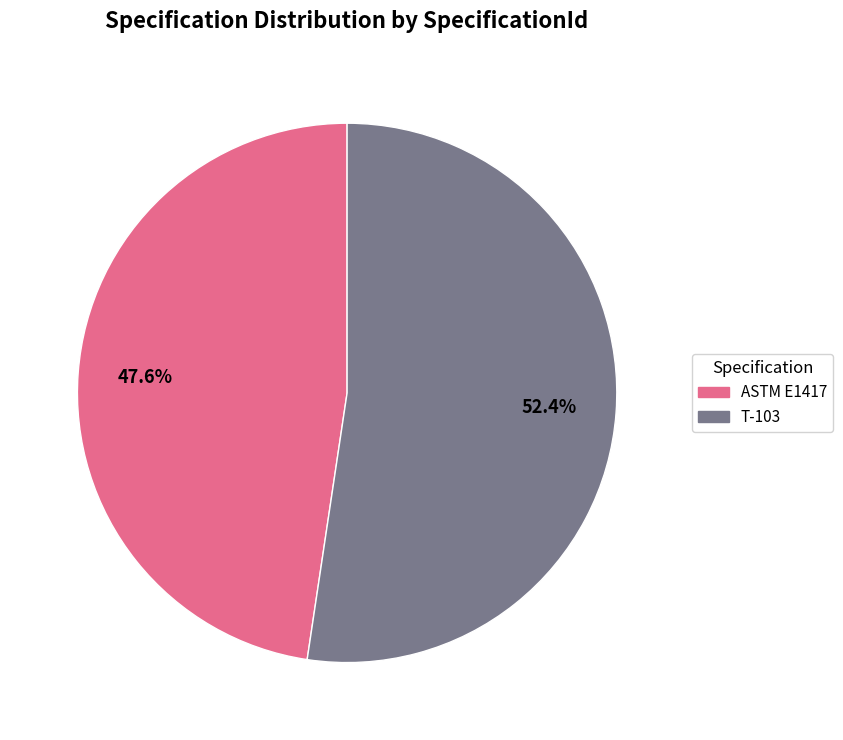

Which category has the biggest portion of the pie?

T-103